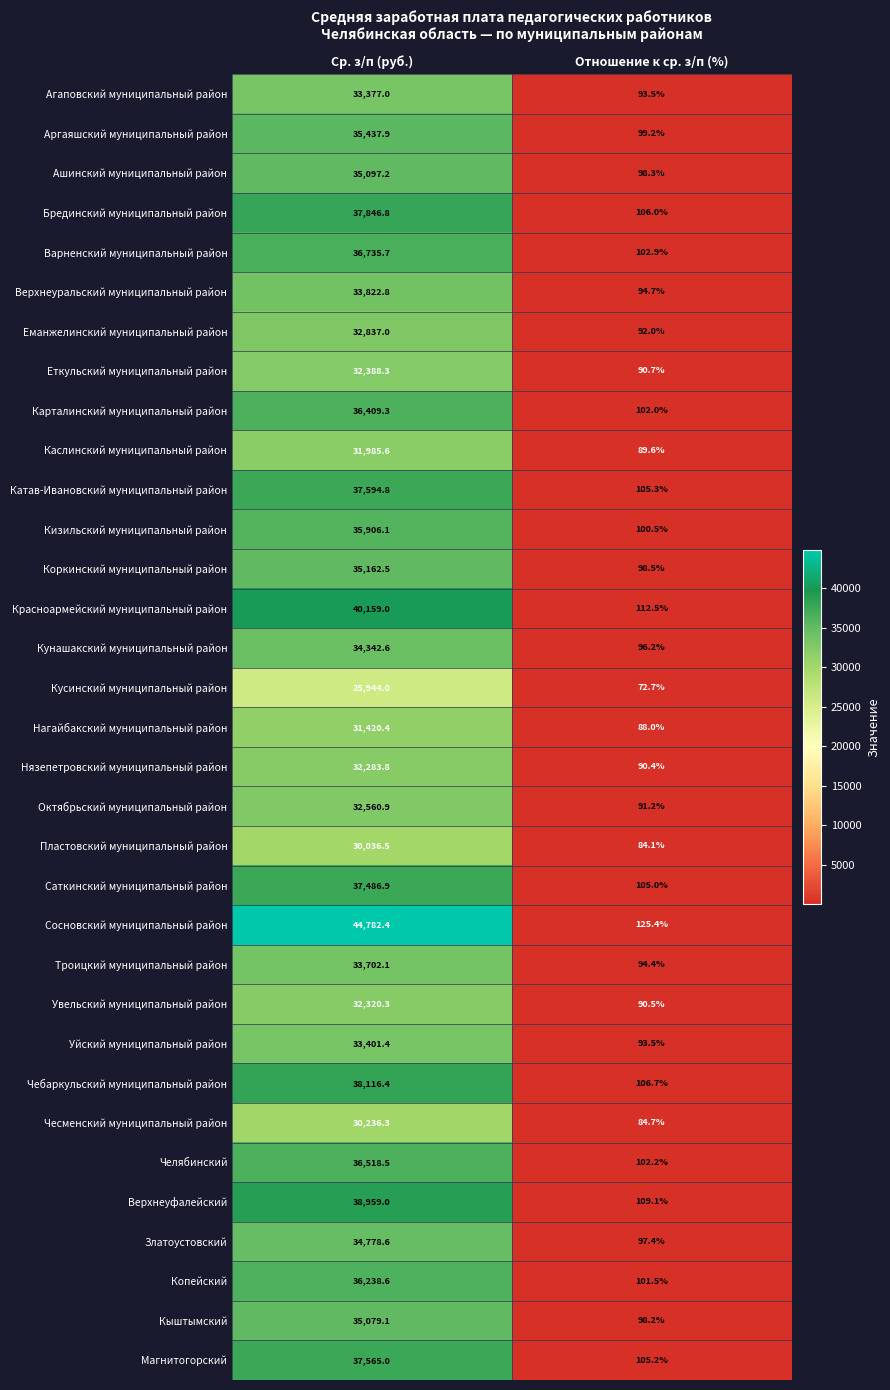

Read the Верхнеуфалейский value at Отношение к ср. з/п (%).

109.1